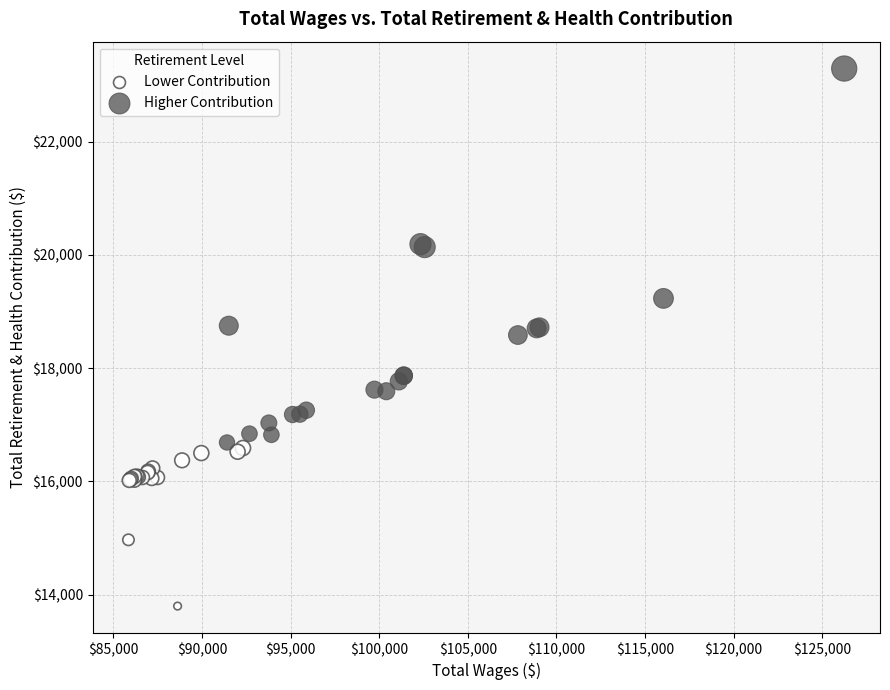

Which series has the widest spread of Y values?

Higher Contribution